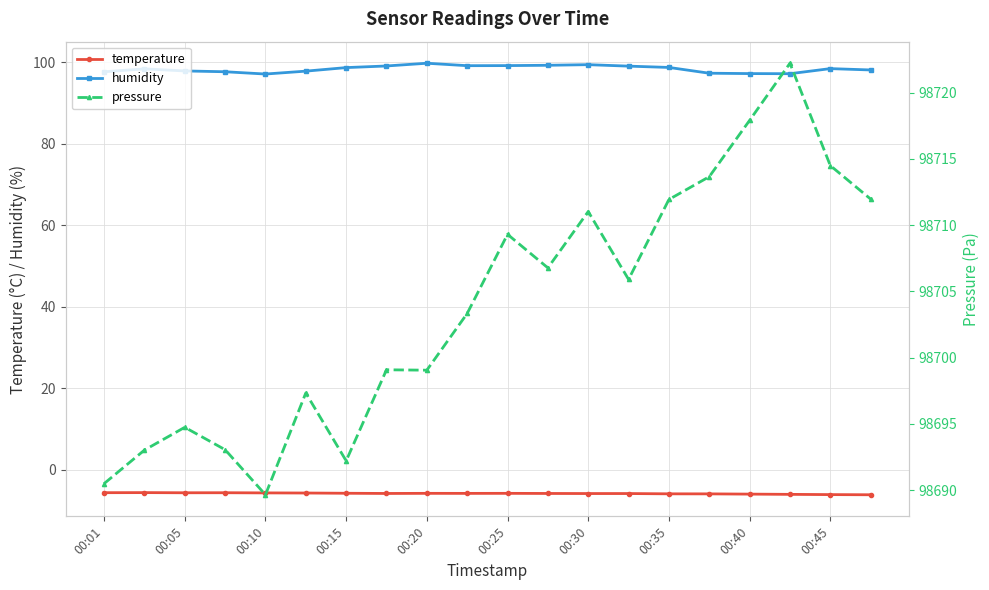

What is the lowest value of the temperature series?

-6.2